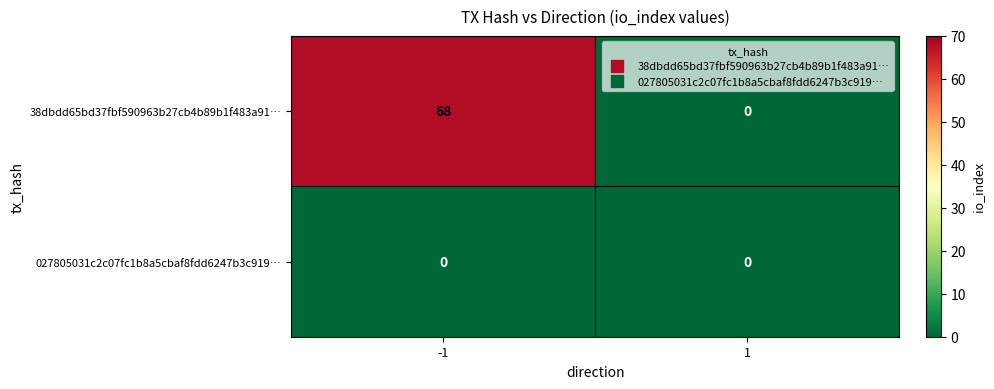

List the series in order of their overall mean, highest first.

38dbdd65bd37fbf590963b27cb4b89b1f483a91…, 027805031c2c07fc1b8a5cbaf8fdd6247b3c919…